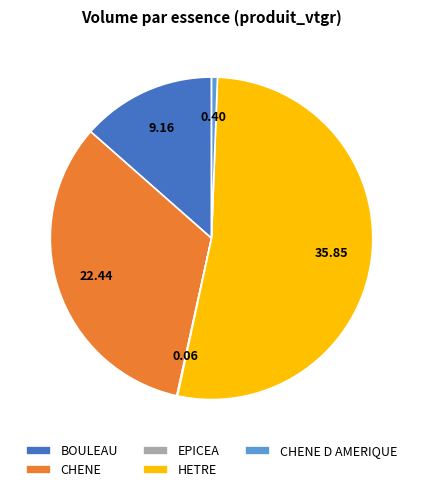

Between CHENE D AMERIQUE and HETRE, which is larger?

HETRE